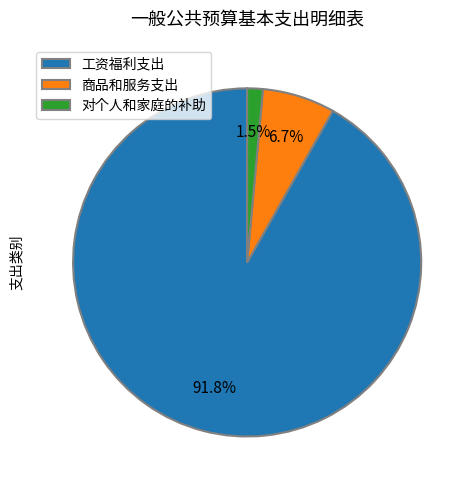

Which slice is the smallest?

对个人和家庭的补助